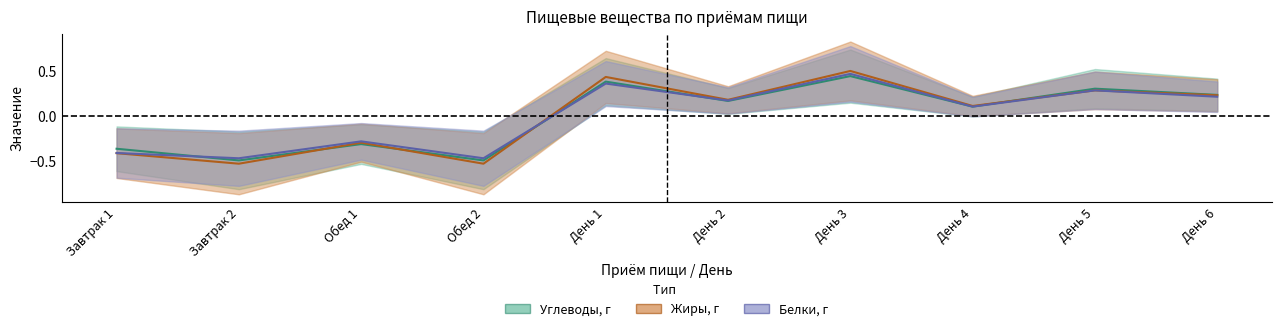

List the series in order of their peak value, lowest first.

Углеводы, г, Белки, г, Жиры, г